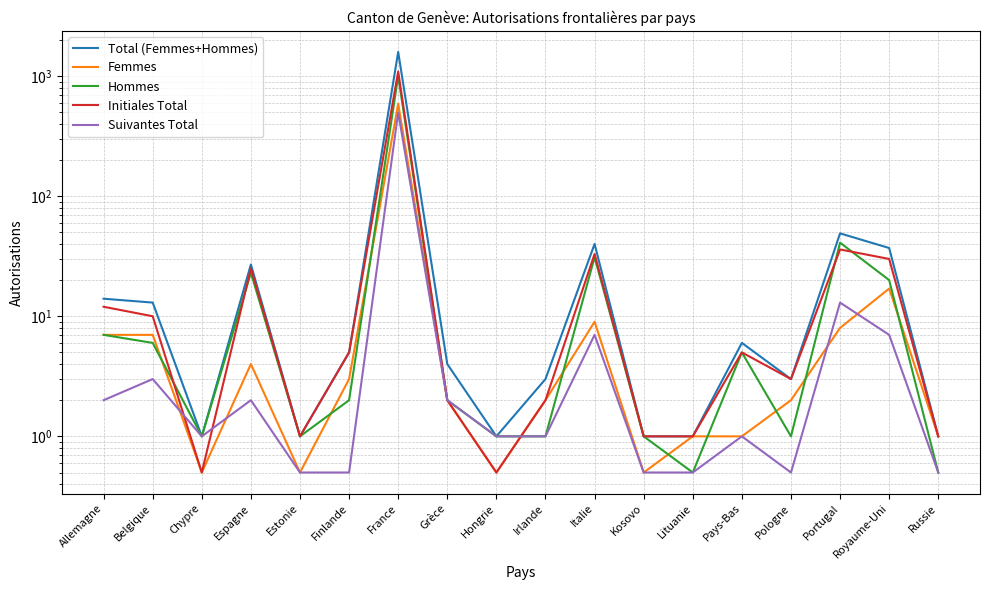

Which series ends up on top after the final intersection of Hommes and Femmes?

Femmes